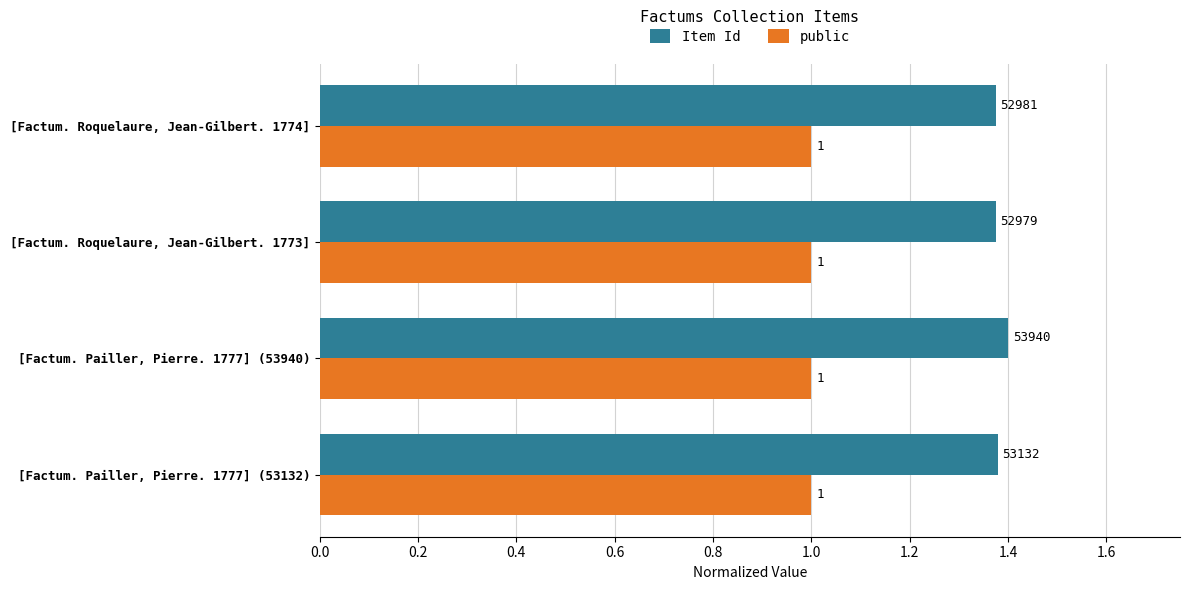

True or false: public has a value of 1.0 at [Factum. Roquelaure, Jean-Gilbert. 1774].

True